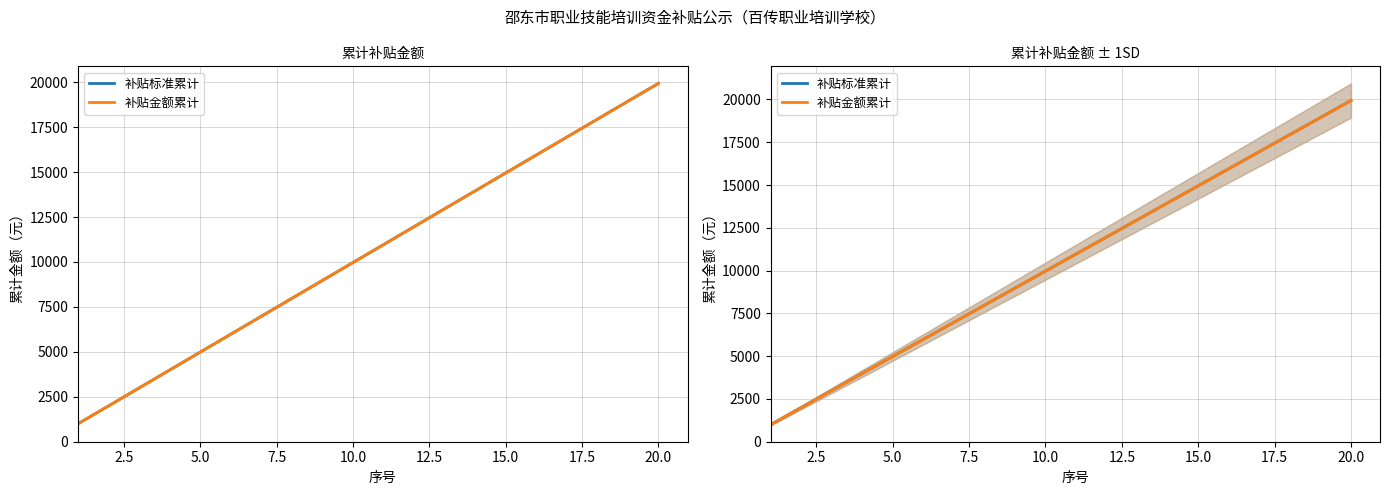

Which series has the largest total across all categories?

补贴标准累计